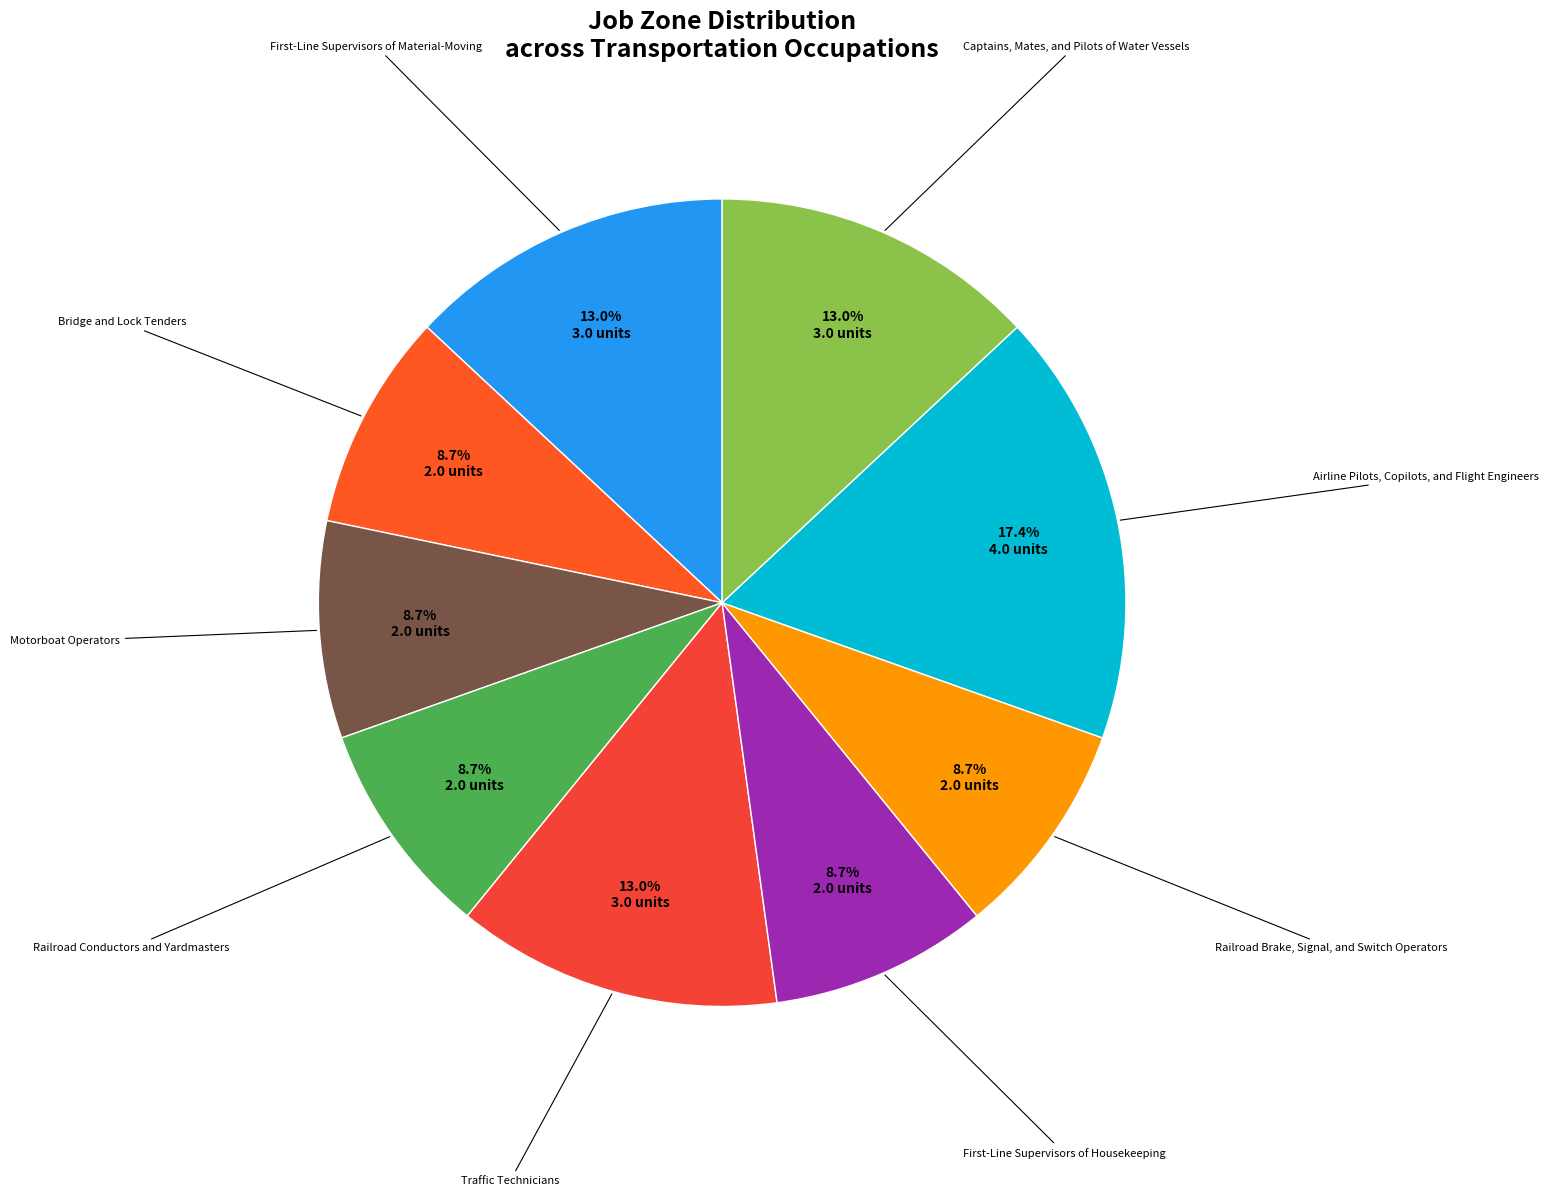

What is the total percentage of Traffic Technicians and Railroad Brake, Signal, and Switch Operators?

21.7%